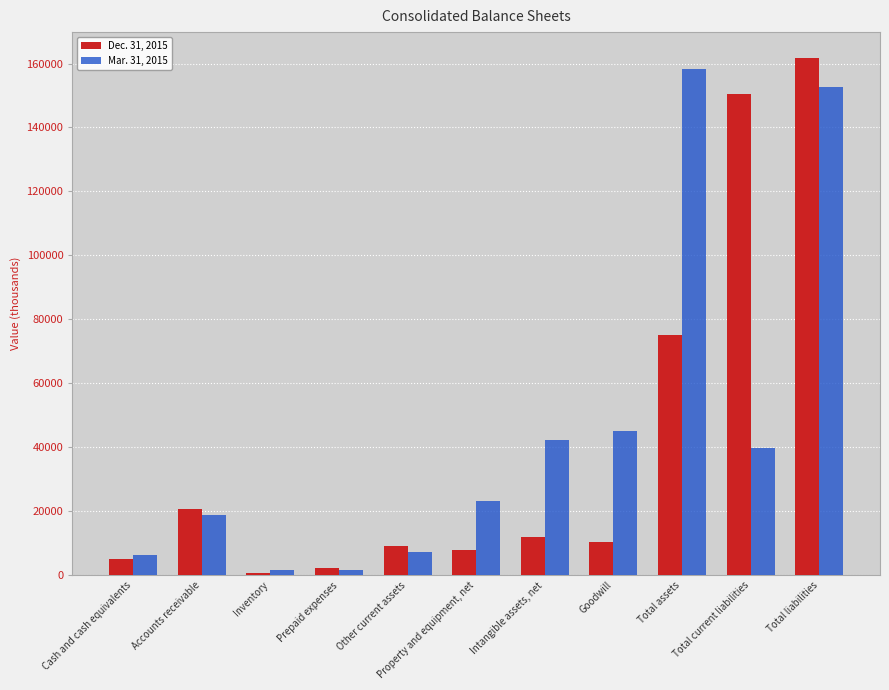

At which label does Dec. 31, 2015 reach its minimum?

Inventory